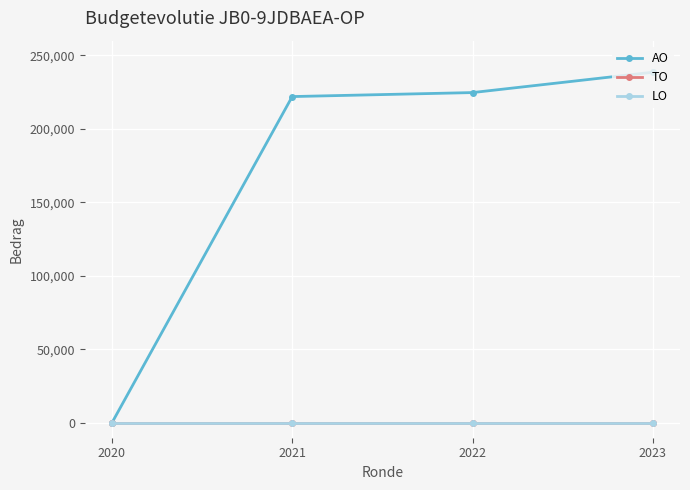

True or false: TO has more than 2 interior local peaks.

False